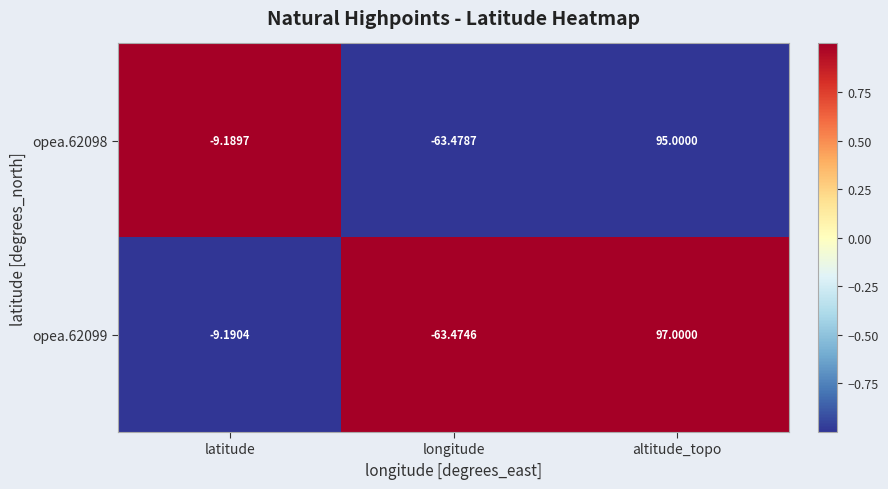

At which label does opea.62098 reach its minimum?

longitude